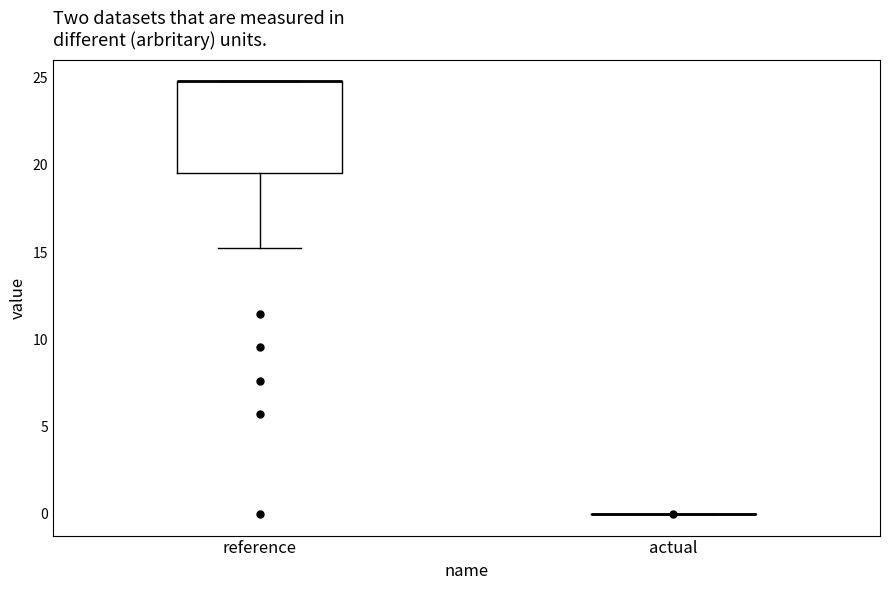

Reading left to right, transcribe this box plot: for each box, give where its median line is, the range the box spans, and where its two whiskers end, as read against the y-axis. The values are not printed on the chart, so give them approximately, as read against the axis.

reference: median 25.0 (drawn on the box's upper edge), box 19.5 to 25.0, whiskers 15.5 to 25.0
actual: box collapsed to a line at 0.0, whiskers 0.0 to 0.0